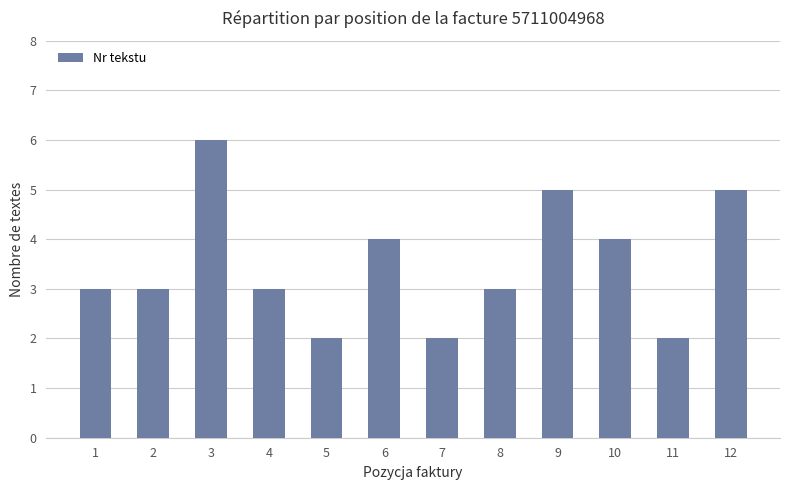

What is the sum of the values at 9 and 1?

8